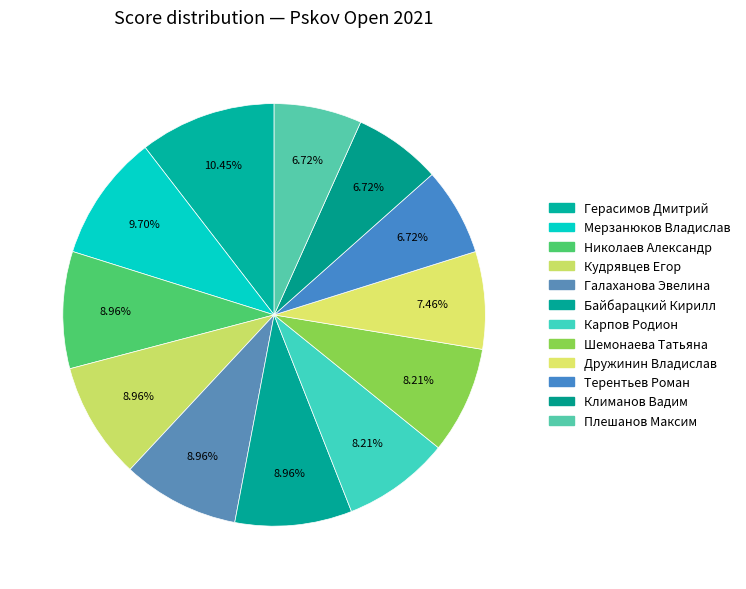

How many segments does this pie chart have?

12